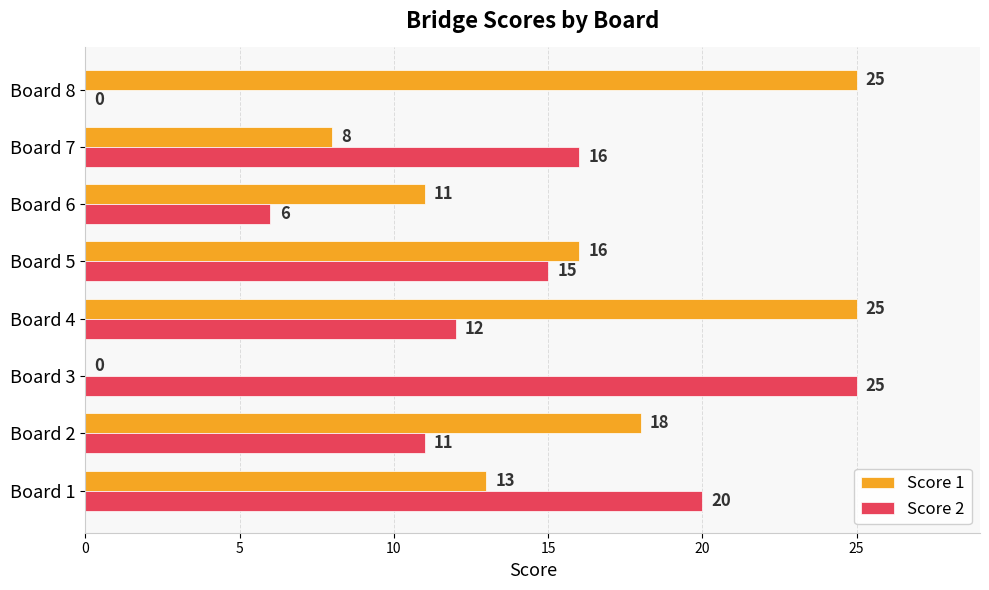

True or false: Score 1 has a value of 13 at Board 1.

True